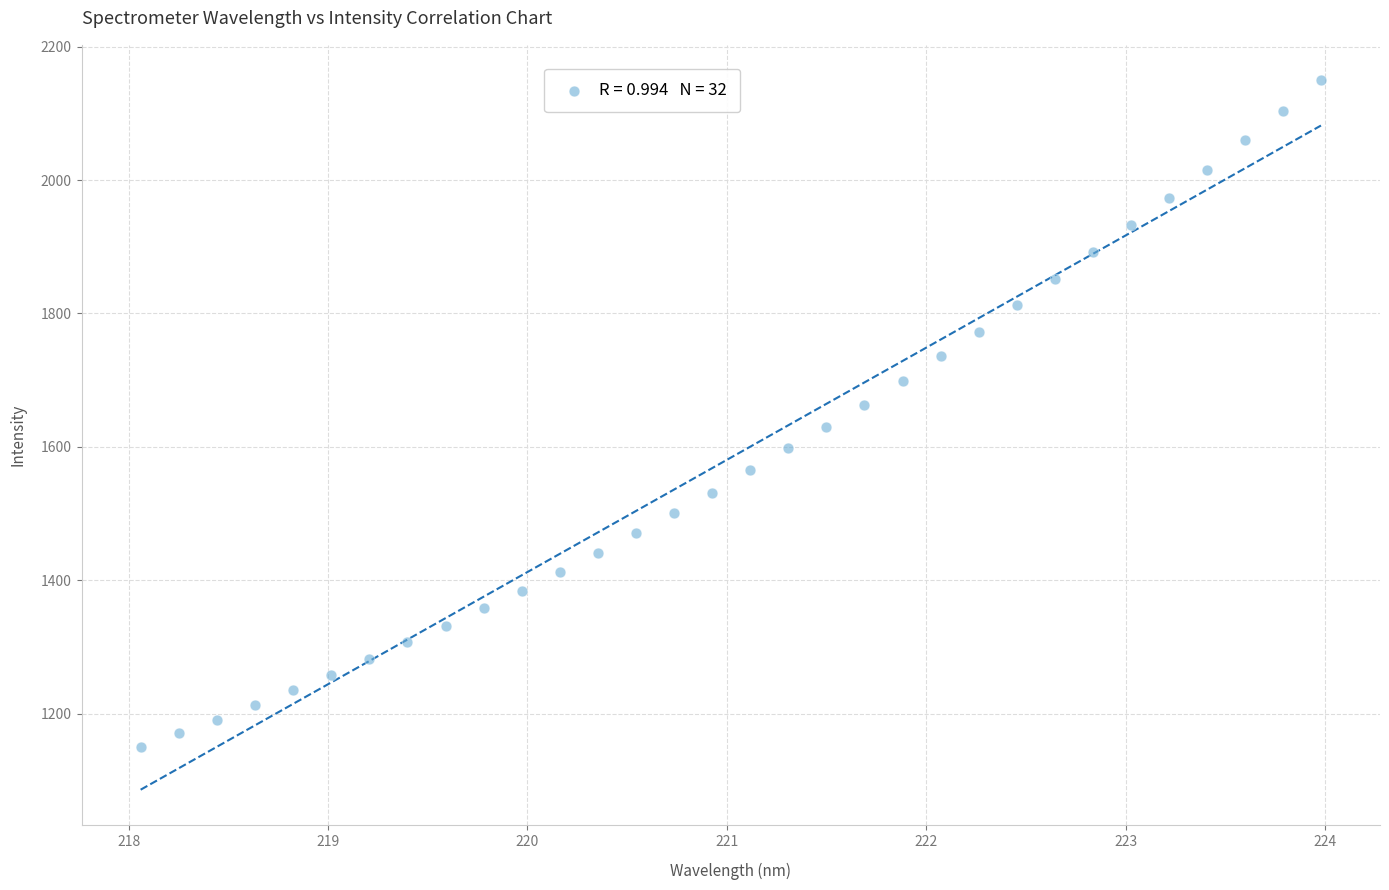

What is the range of X values (max minus min)?

5.9